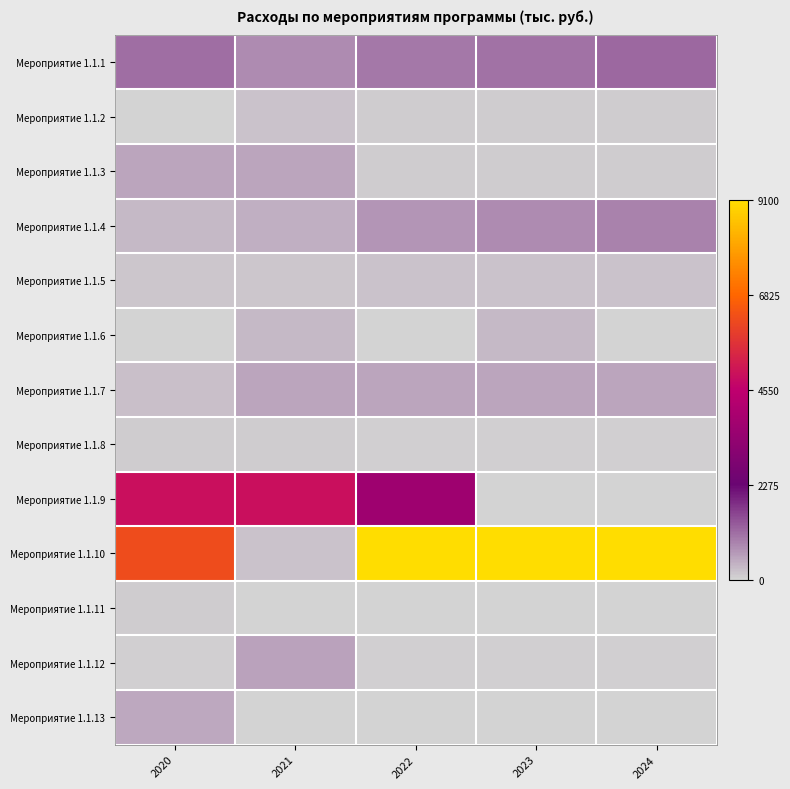

Which category has the lowest value across all series?

2020